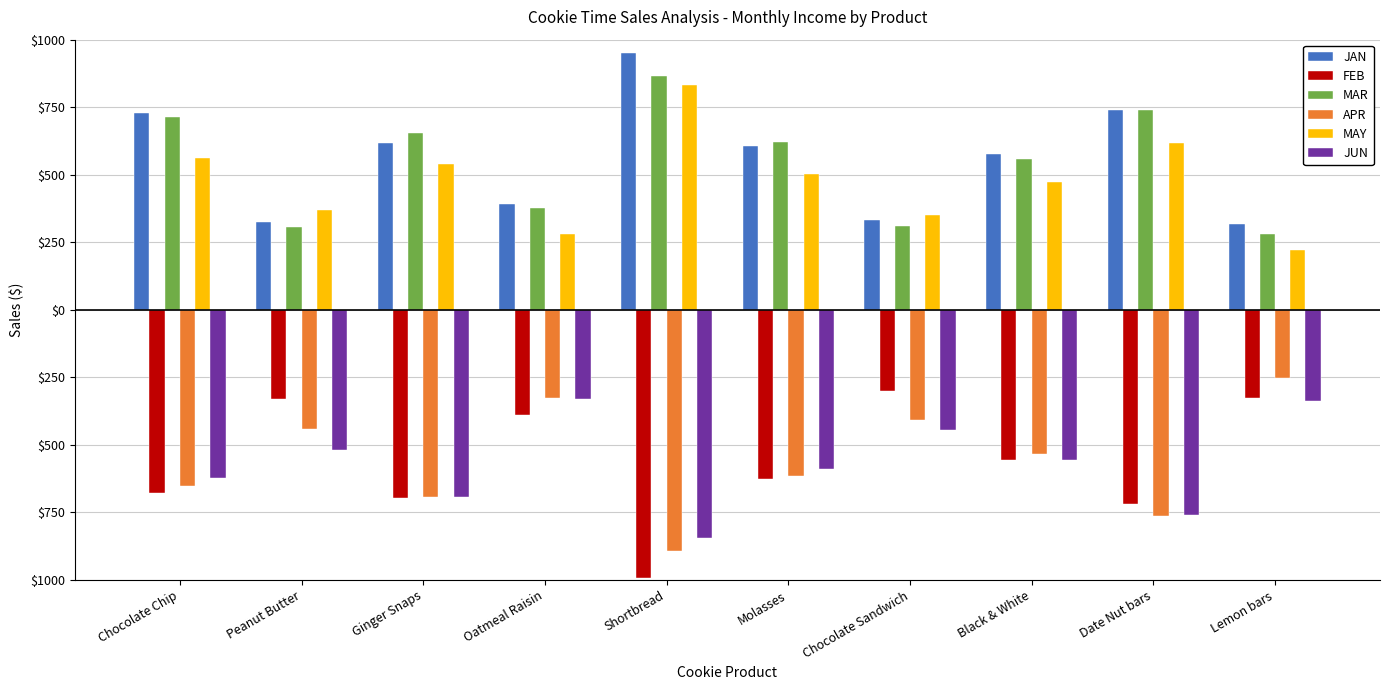

What are all the series names shown in the legend?

JAN, FEB, MAR, APR, MAY, JUN